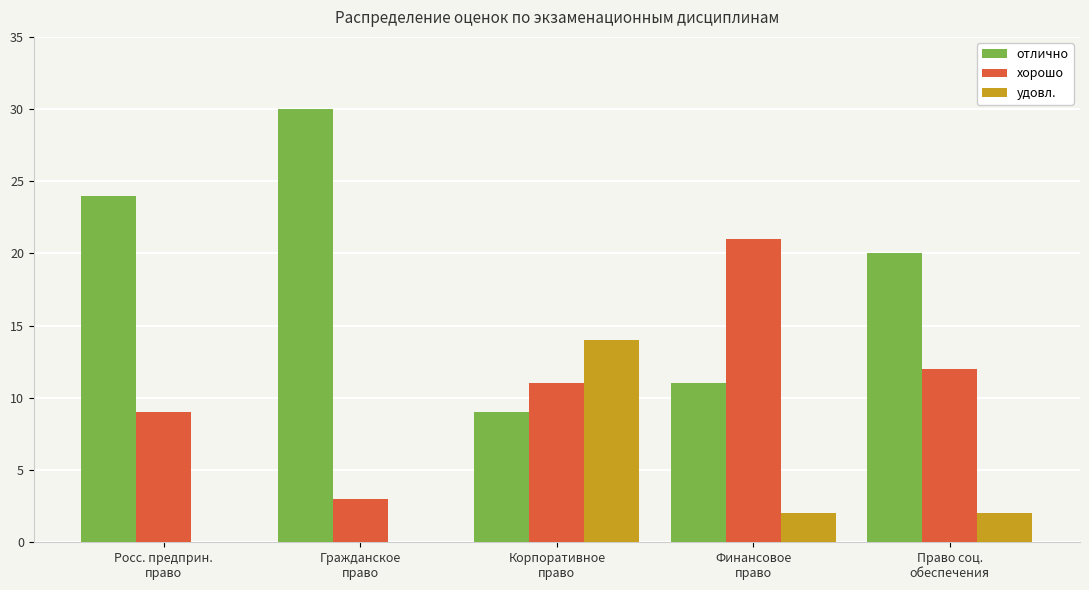

Which series has the largest total across all categories?

отлично